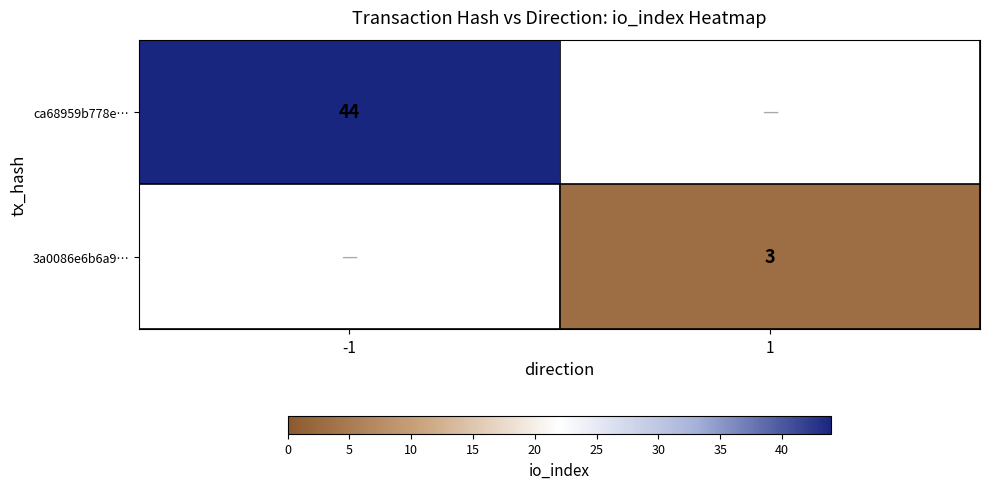

True or false: 3a0086e6b6a9… has a value of 5 at 1.

False